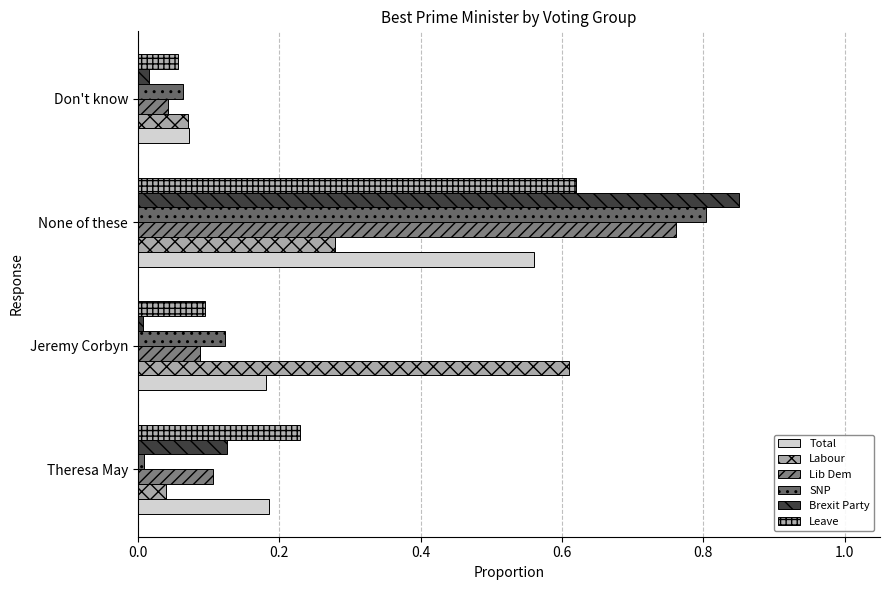

What is the value of the Lib Dem bar at the 1st from the left?

0.1